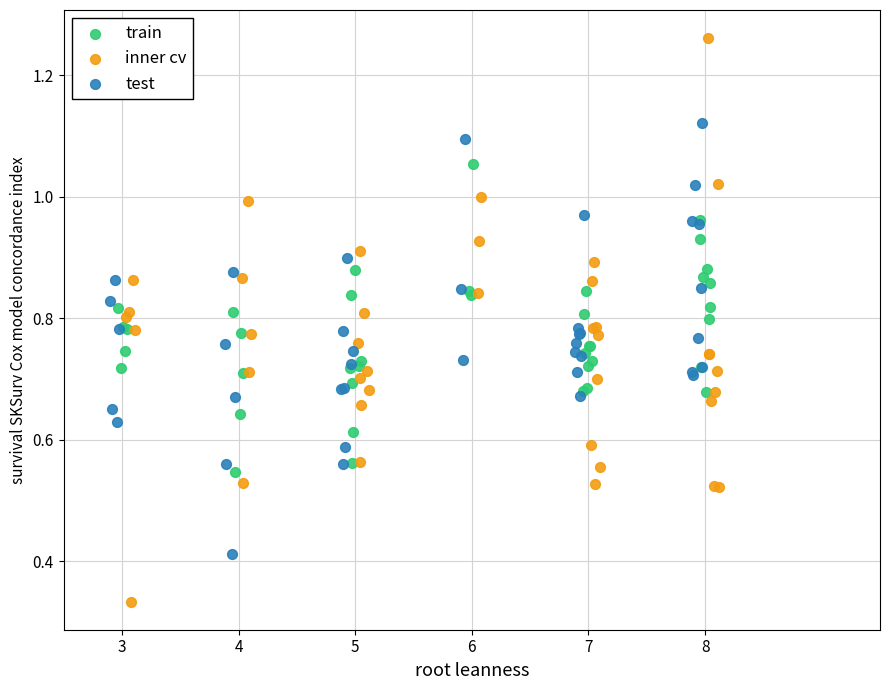

Which series contains the lowest Y value?

inner cv